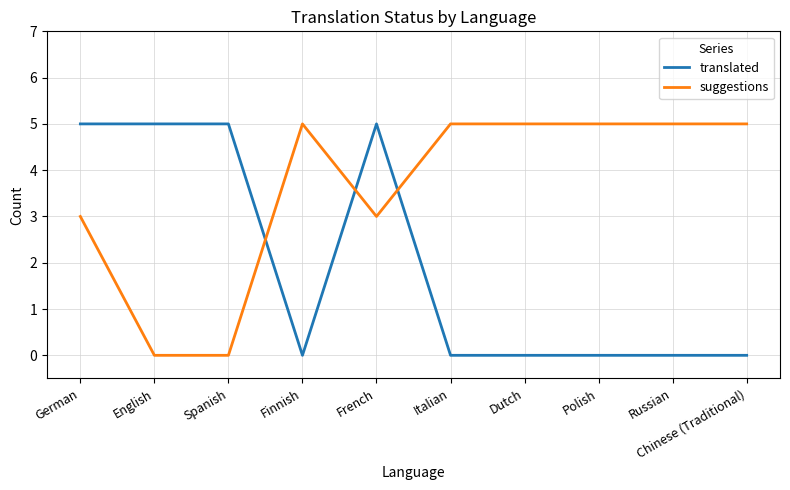

Reading left to right, transcribe all the data shown in this chart.

translated: German=5	English=5	Spanish=5	Finnish=0	French=5	Italian=0	Dutch=0	Polish=0	Russian=0	Chinese (Traditional)=0
suggestions: German=3	English=0	Spanish=0	Finnish=5	French=3	Italian=5	Dutch=5	Polish=5	Russian=5	Chinese (Traditional)=5